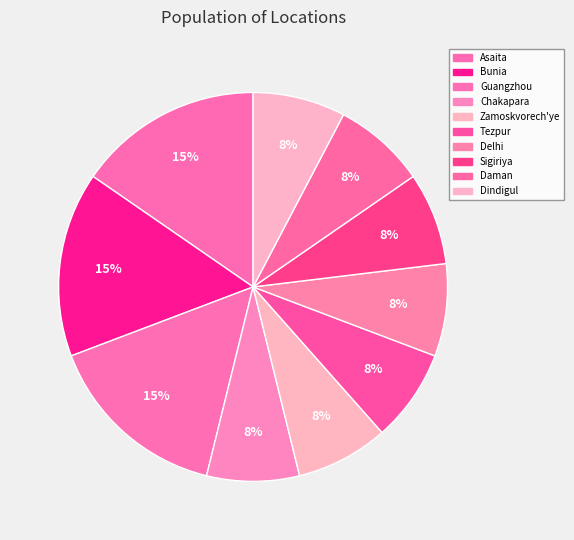

Rank the categories by value from lowest to highest.

Chakapara, Zamoskvorech'ye, Tezpur, Delhi, Sigiriya, Daman, Dindigul, Asaita, Bunia, Guangzhou